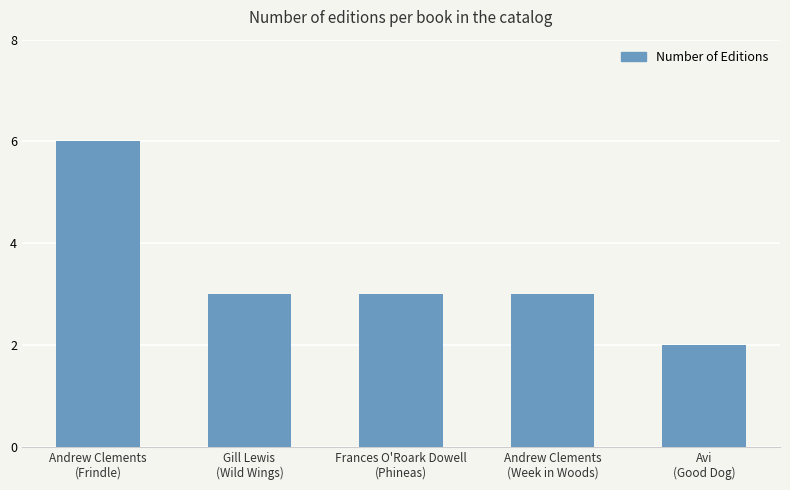

What is the average value?

3